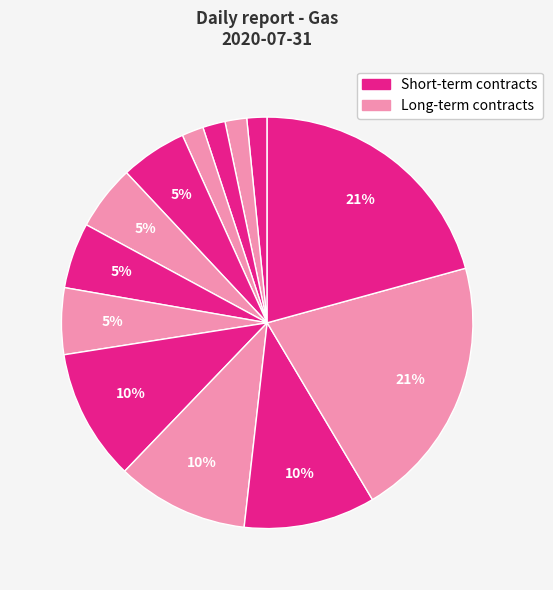

Is there any slice that represents more than half of the pie?

No